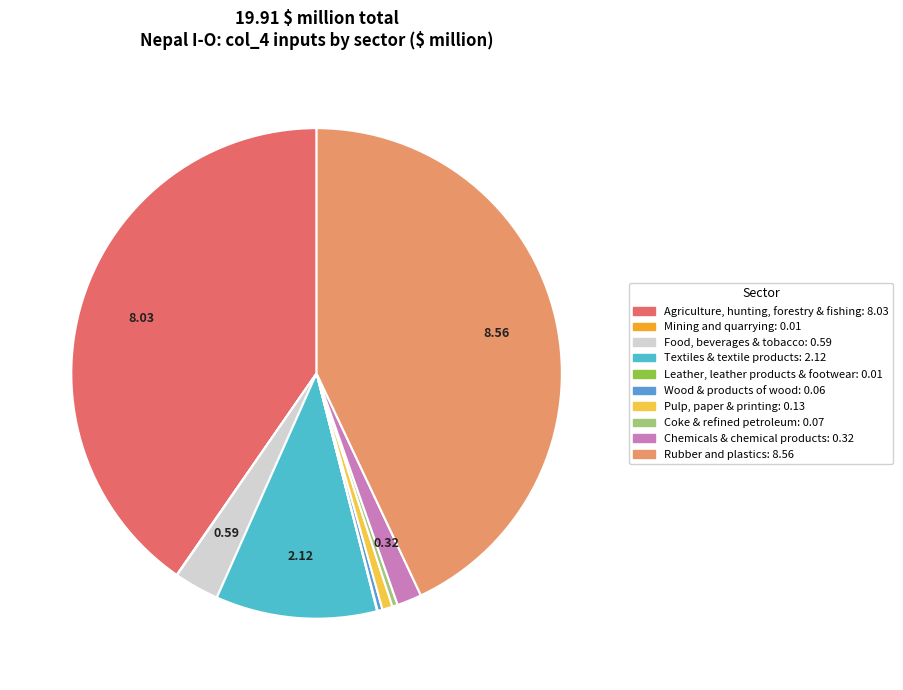

Which slice is the largest?

Rubber and plastics